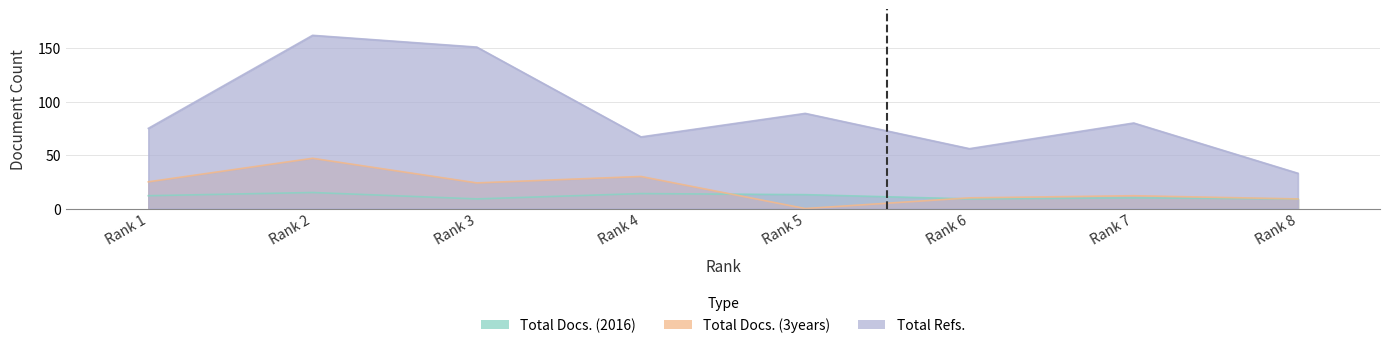

List the labels in order of Total Refs. value, largest first.

Rank 2, Rank 3, Rank 5, Rank 7, Rank 1, Rank 4, Rank 6, Rank 8